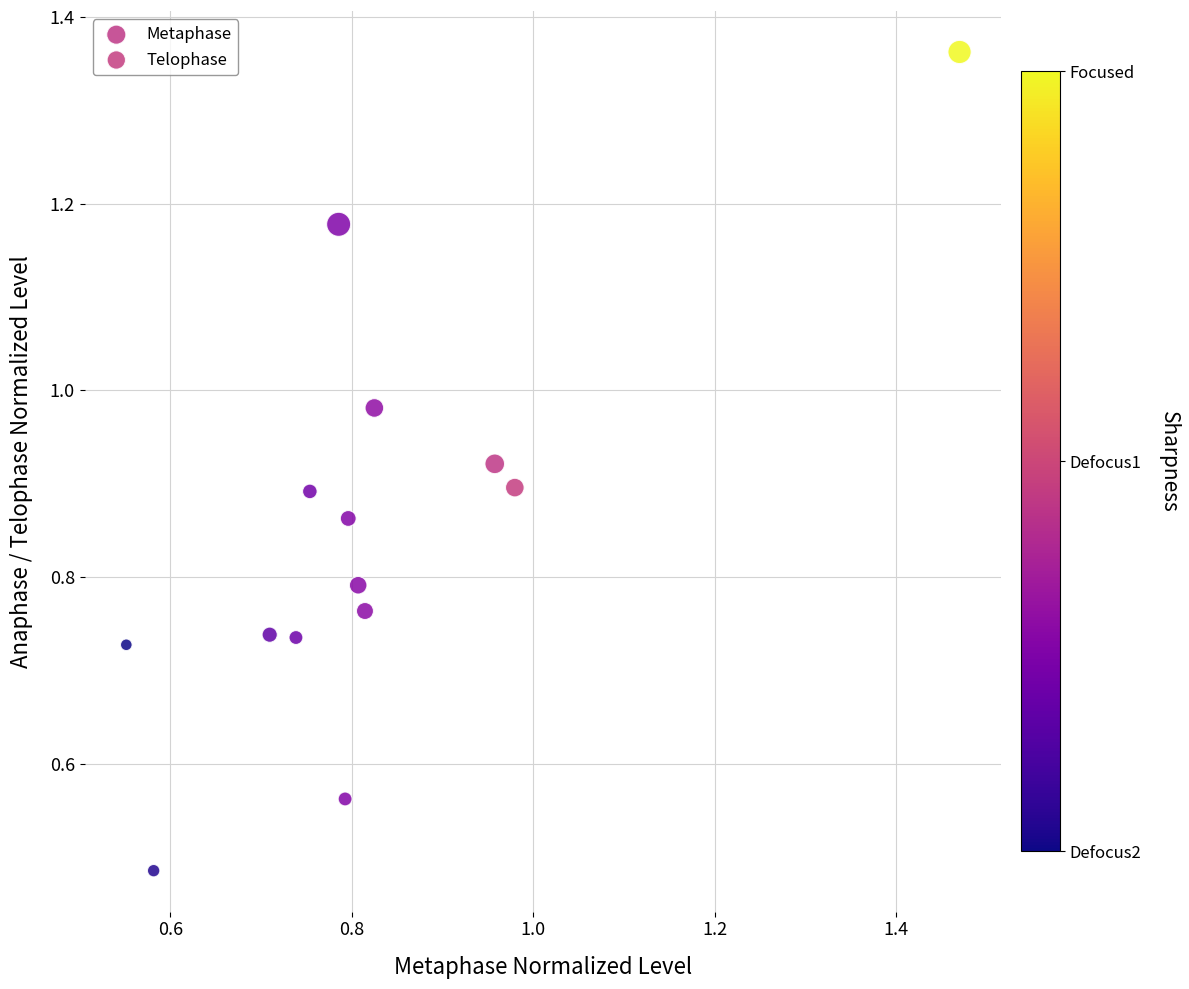

Which series reaches the minimum Y coordinate?

Metaphase